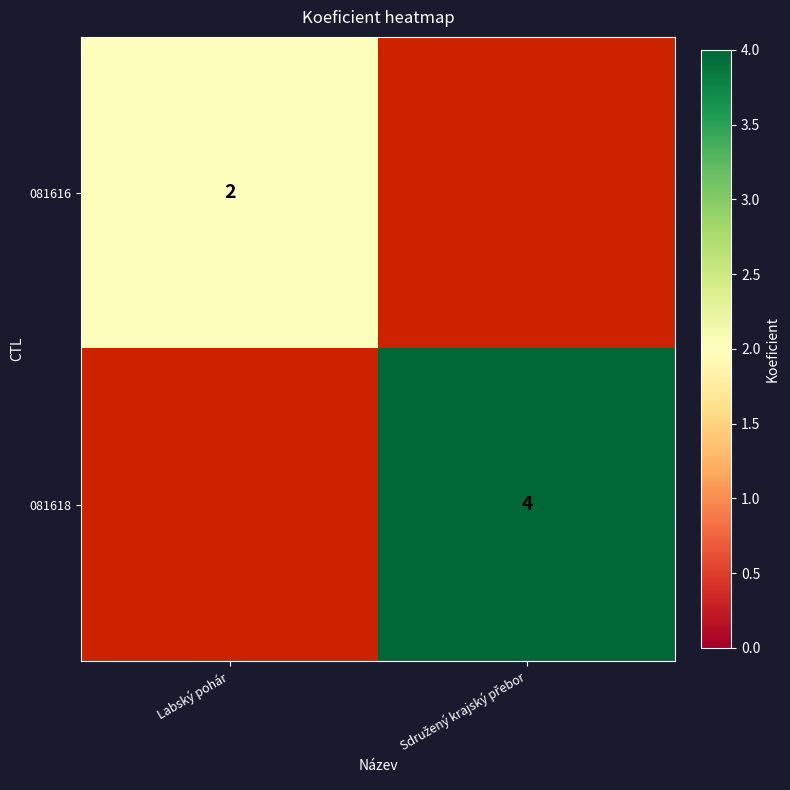

Is it true that 081616 equals 2 at Labský pohár?

True